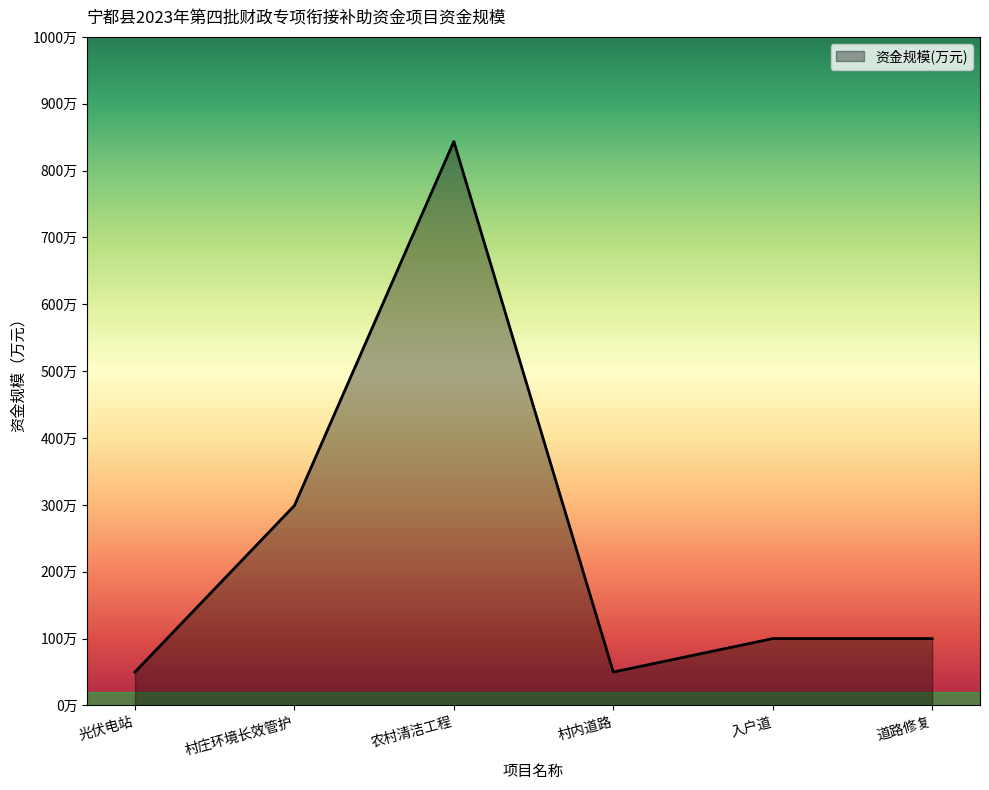

How many interior local valleys (lower than both neighbors) does the data have?

1